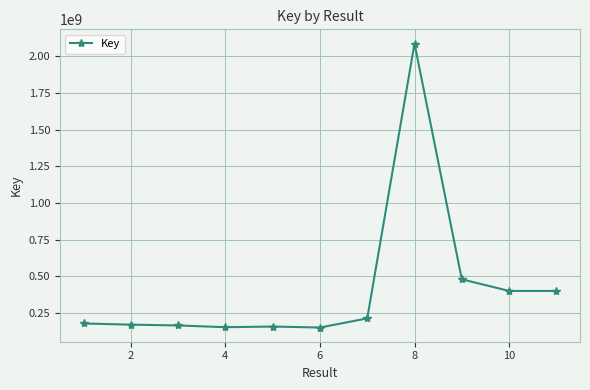

True or false: there are more than 0 points higher than both neighbors.

True